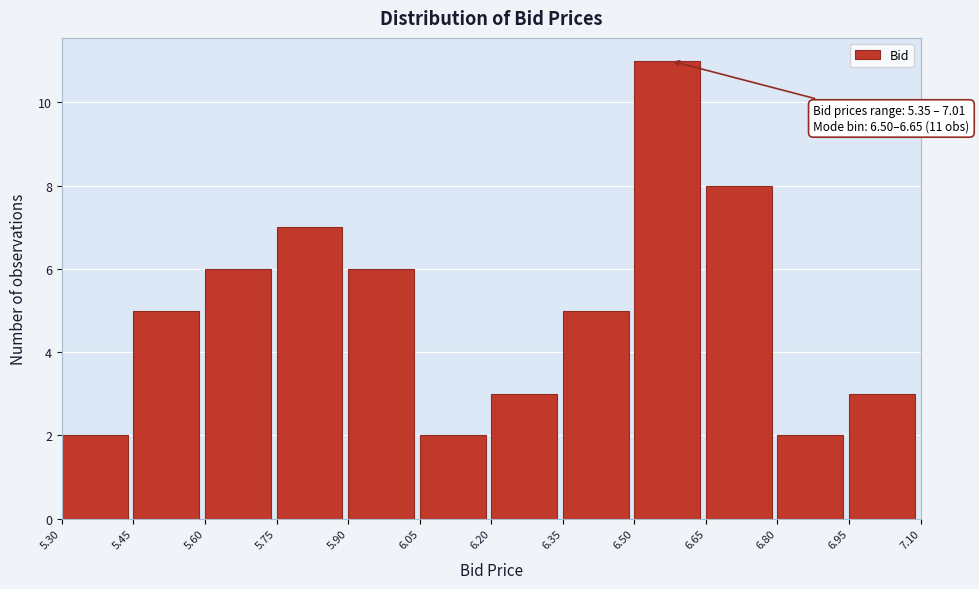

Over which range of the x-axis is the bar tallest?

6.50 to 6.65